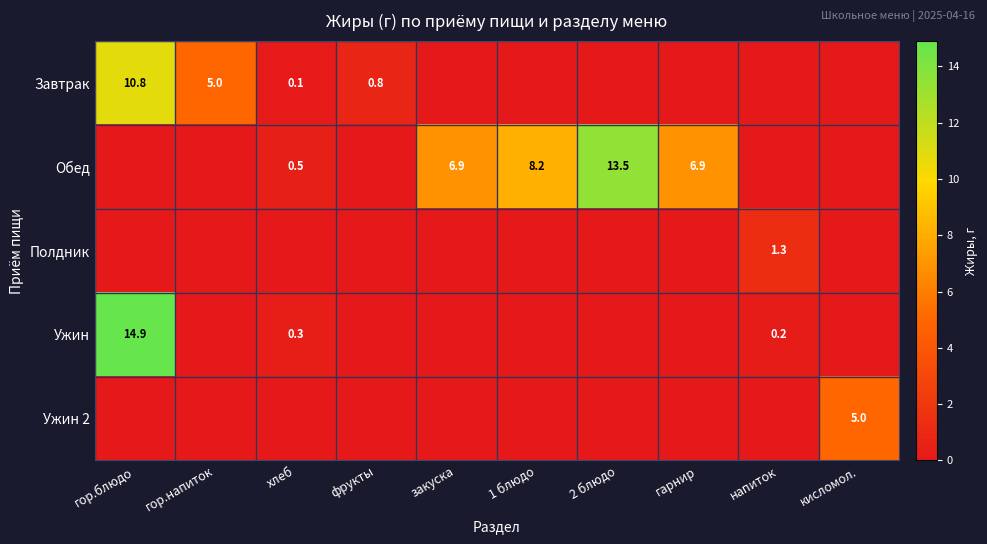

The value of Ужин at хлеб is 0.3. True or false?

True